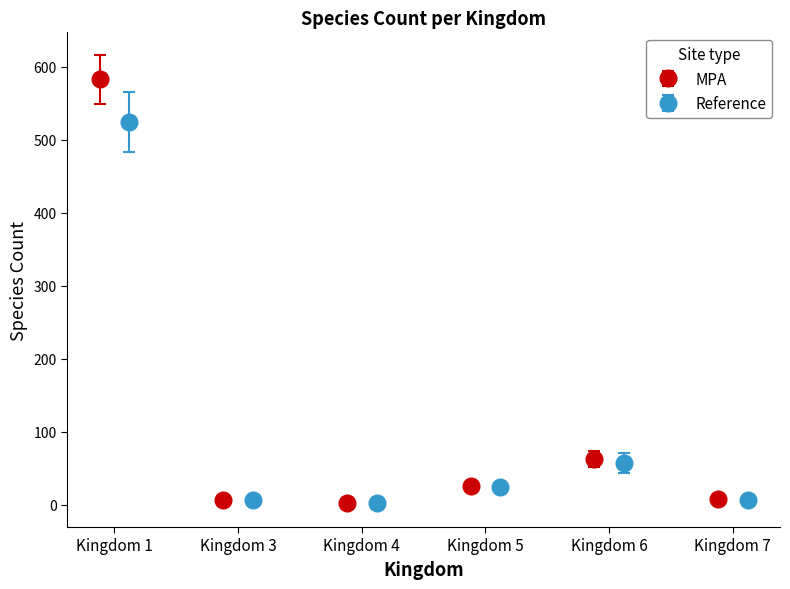

How many interior local valleys does the MPA series have?

1